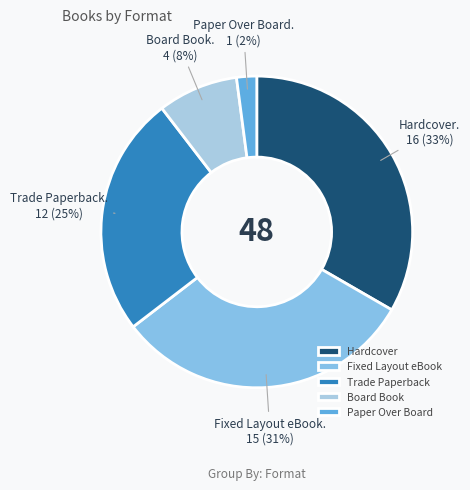

How many segments does this pie chart have?

5